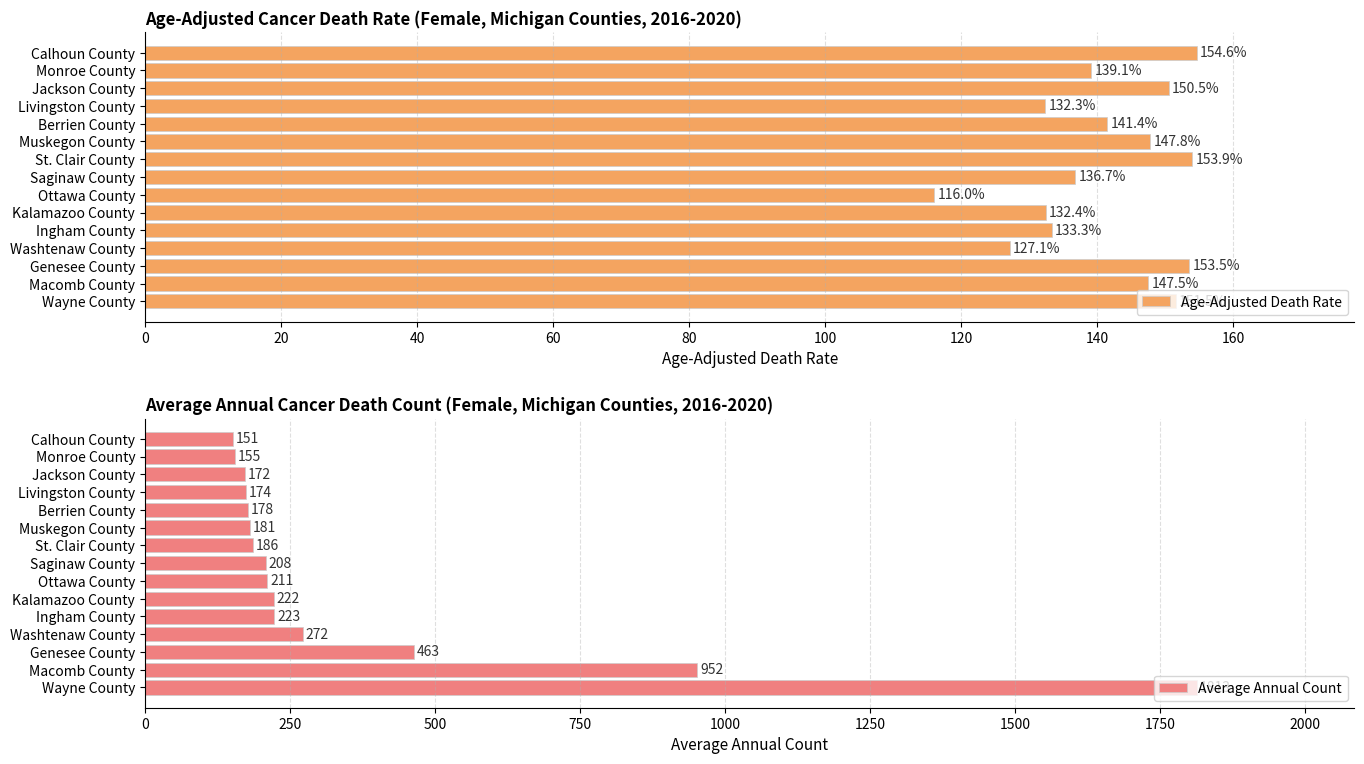

The Age-Adjusted Death Rate series shows 147.5 at Macomb County. True or false?

True